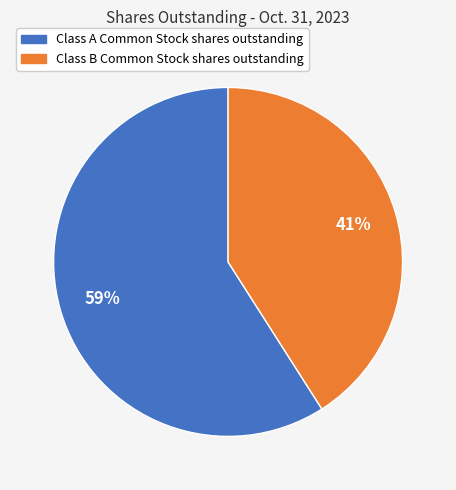

Which category has the biggest portion of the pie?

Class A Common Stock shares outstanding